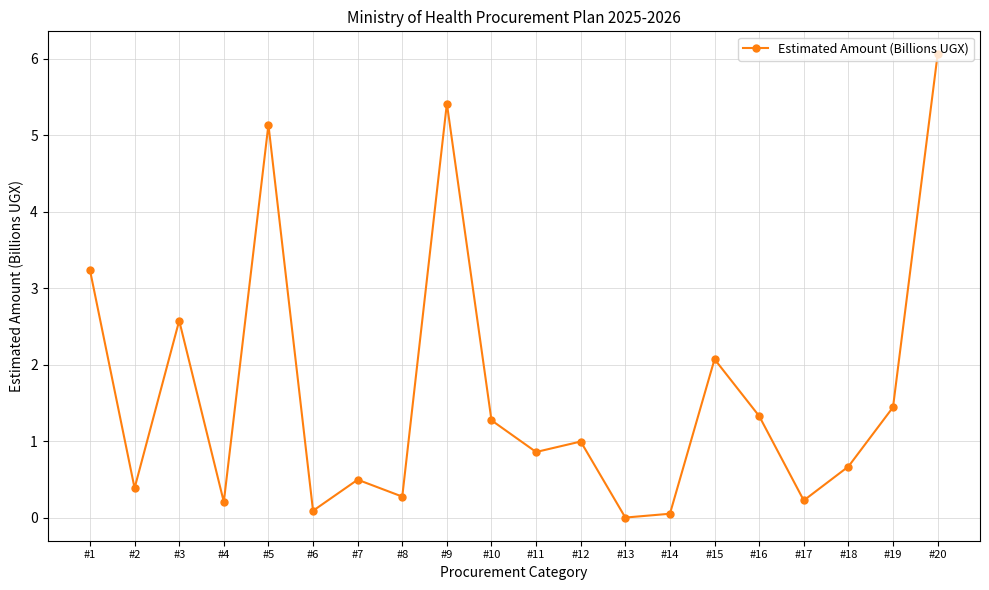

Between #2 and #18, which is larger?

#18